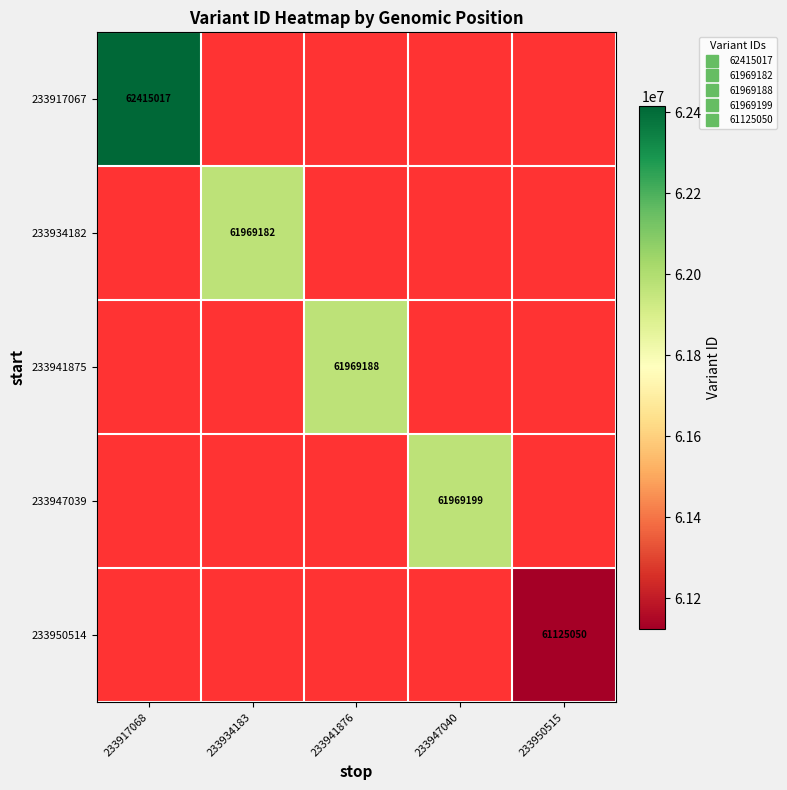

Which series has the largest range (max minus min)?

233917067